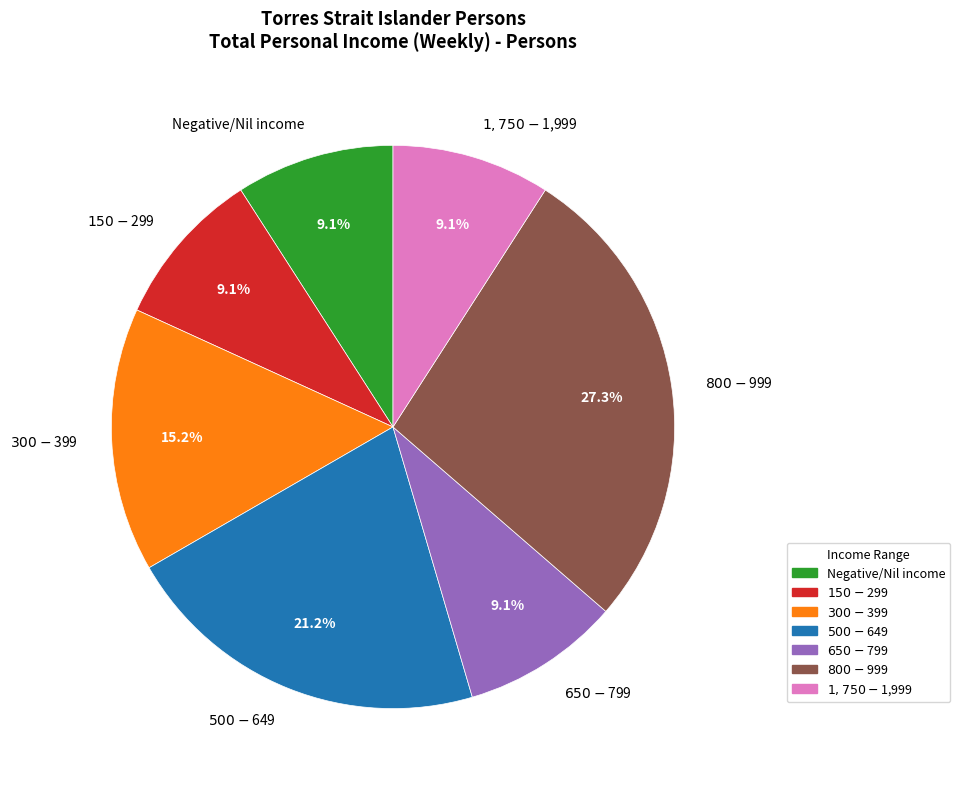

Does Negative/Nil income represent more than half of the total?

No